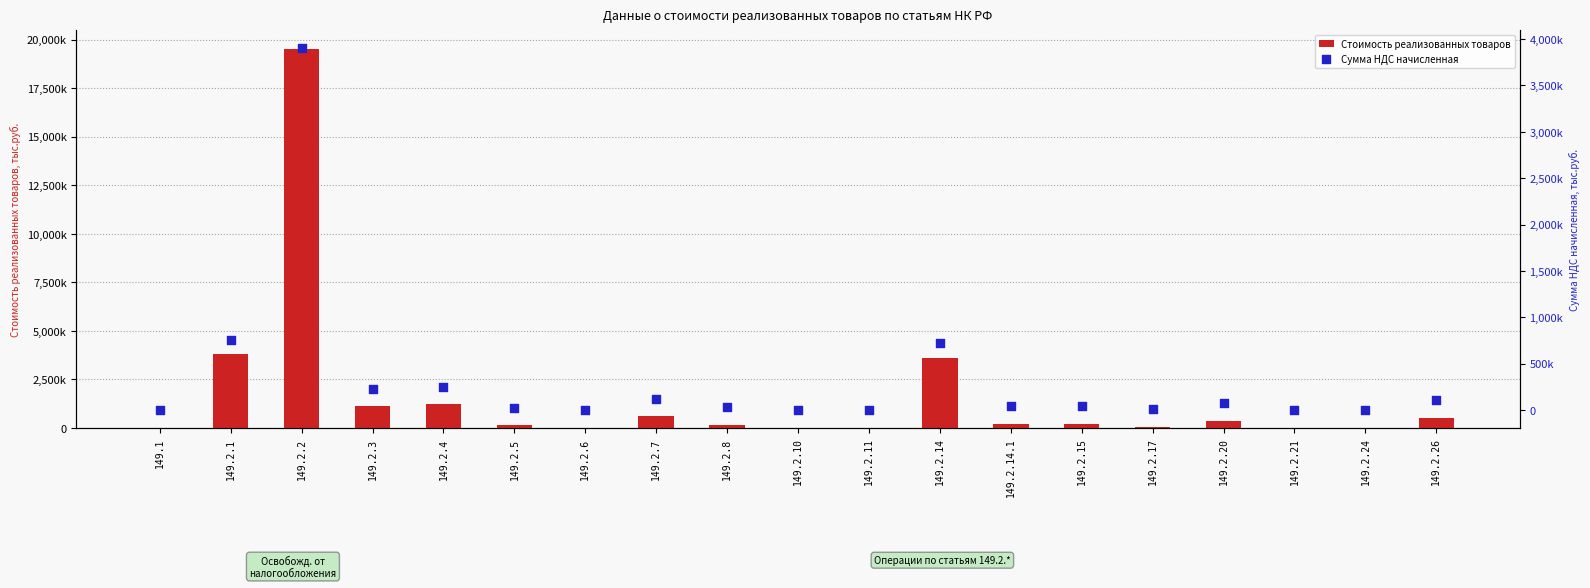

Which series has the largest total across all categories?

Стоимость реализованных товаров